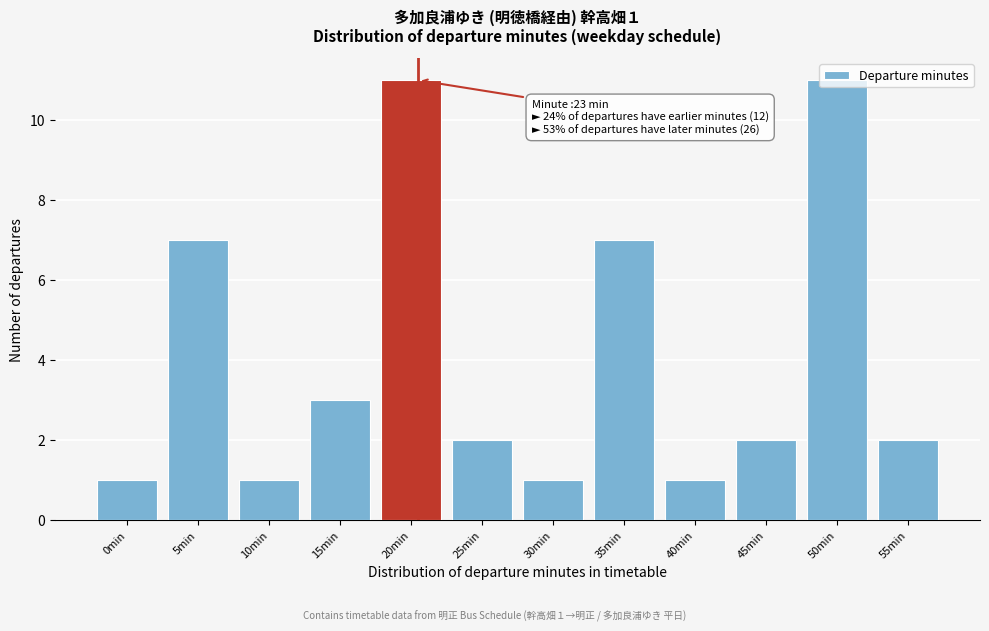

What is the sum of all values?

49